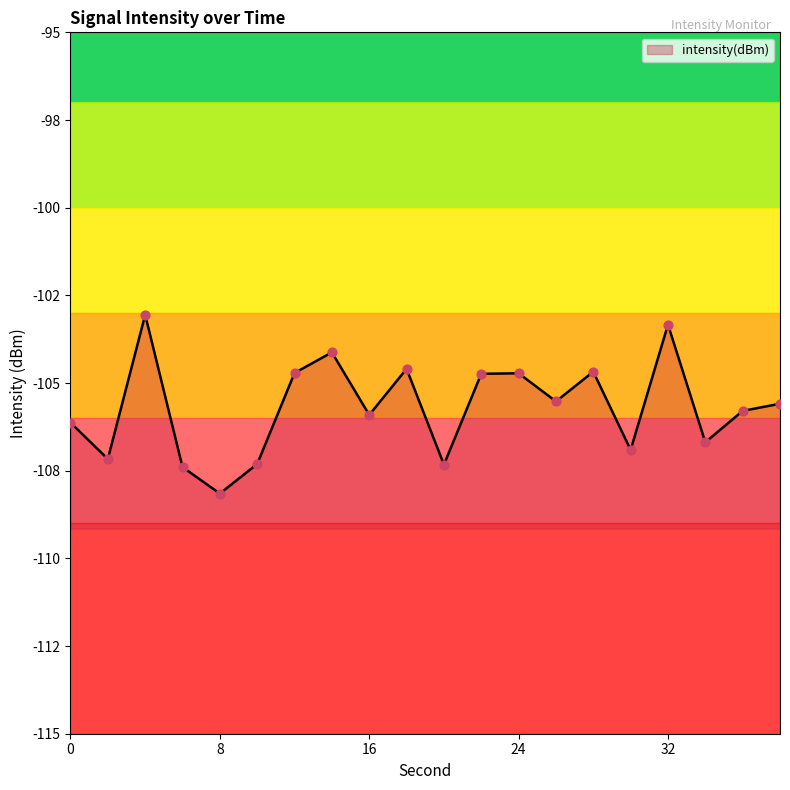

Between 32 and 22, which is larger?

32